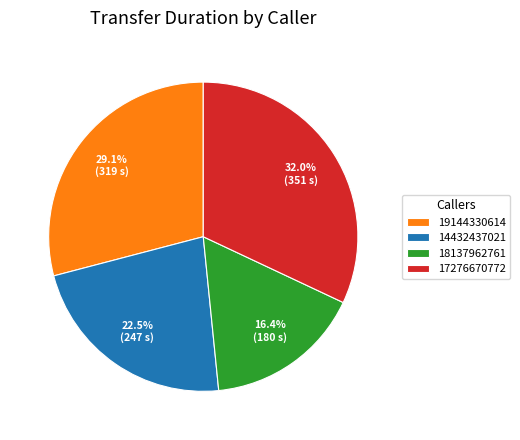

To the nearest percent, what is the difference between the largest and smallest slice percentages?

16%